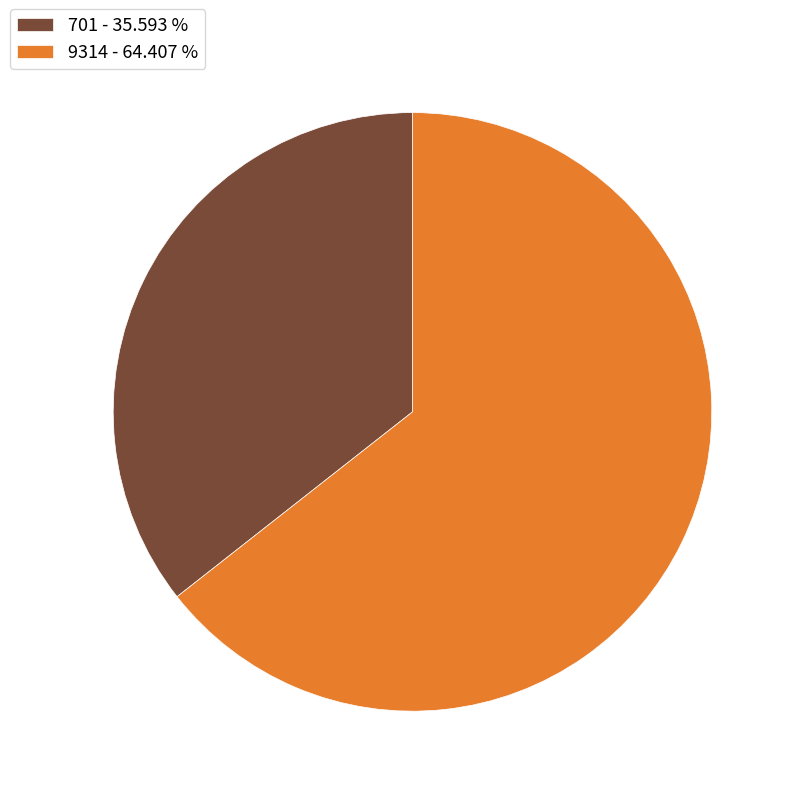

True or false: 701 accounts for 21% of the total.

False